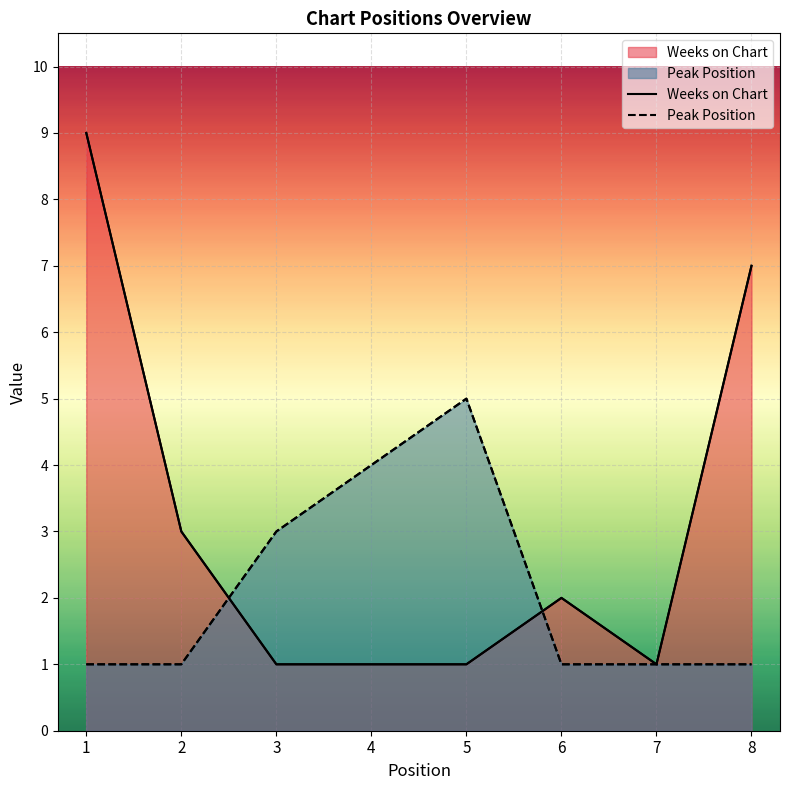

Count the number of categories in the chart.

8